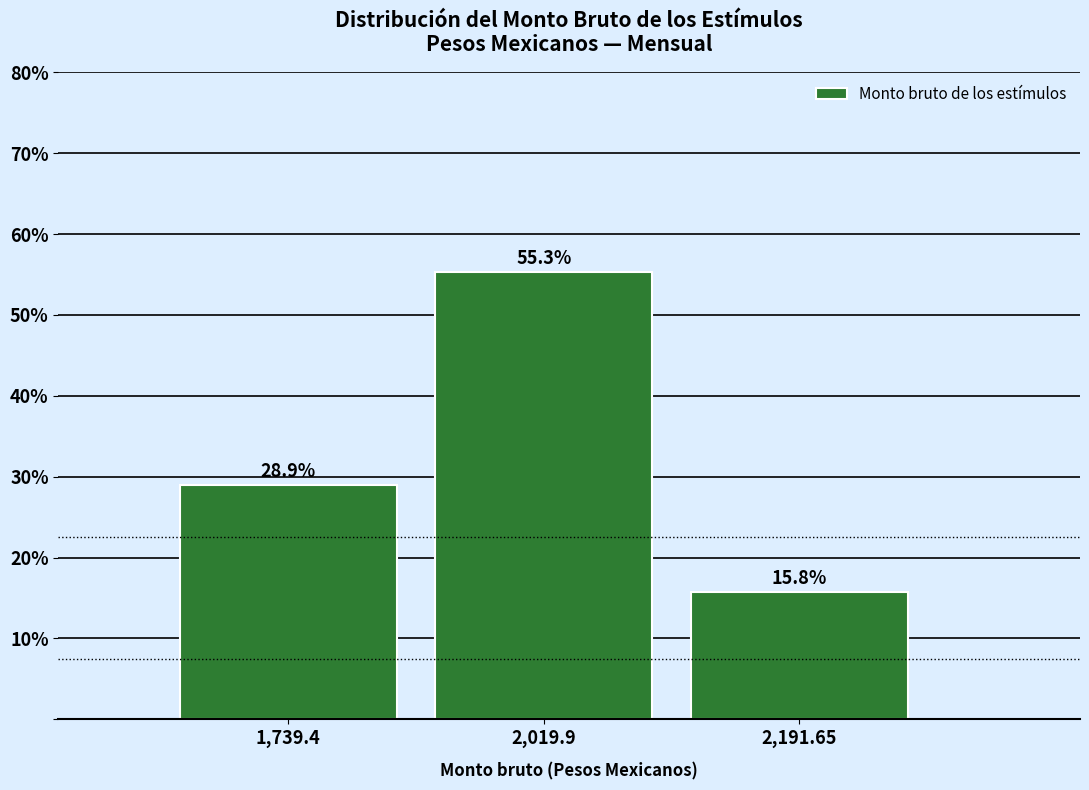

Reading right to left, extract all data points from this chart.

2,191.65=15.8	2,019.9=55.3	1,739.4=28.9